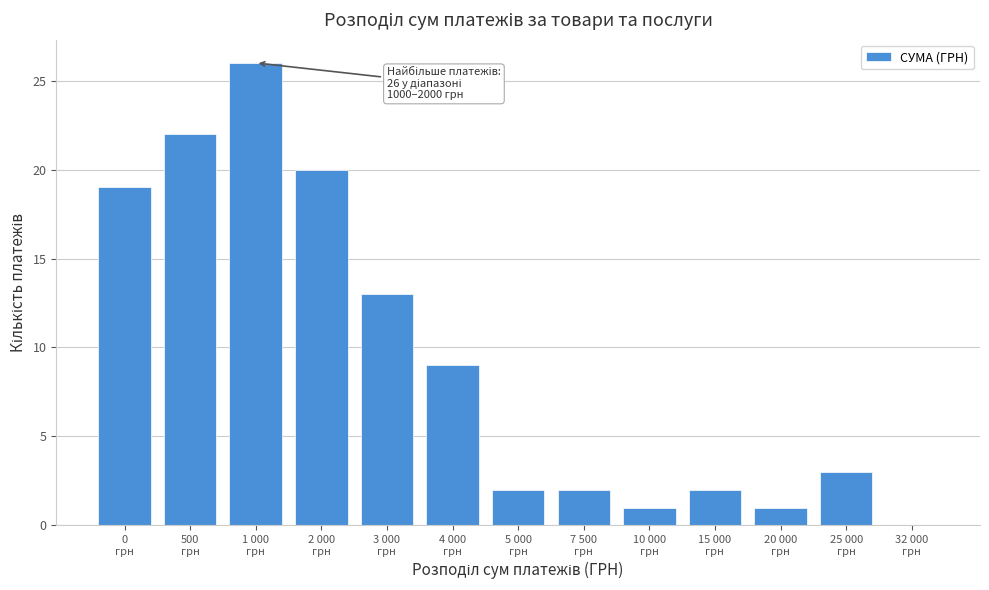

What is the greatest value displayed?

26